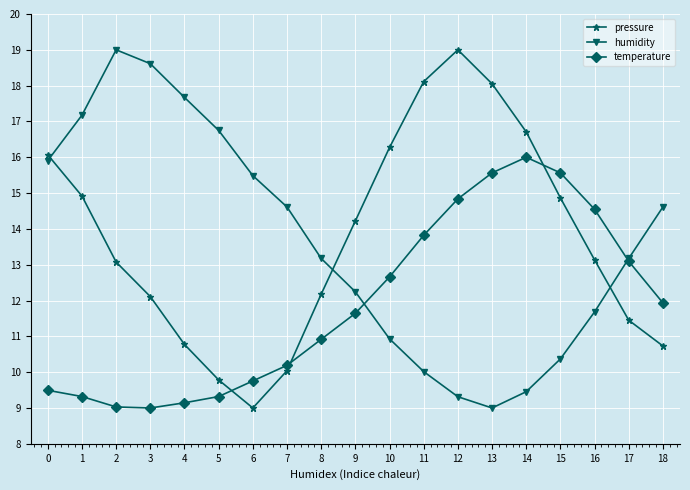

In pressure, how many points are lower than both neighbors (excluding endpoints)?

1